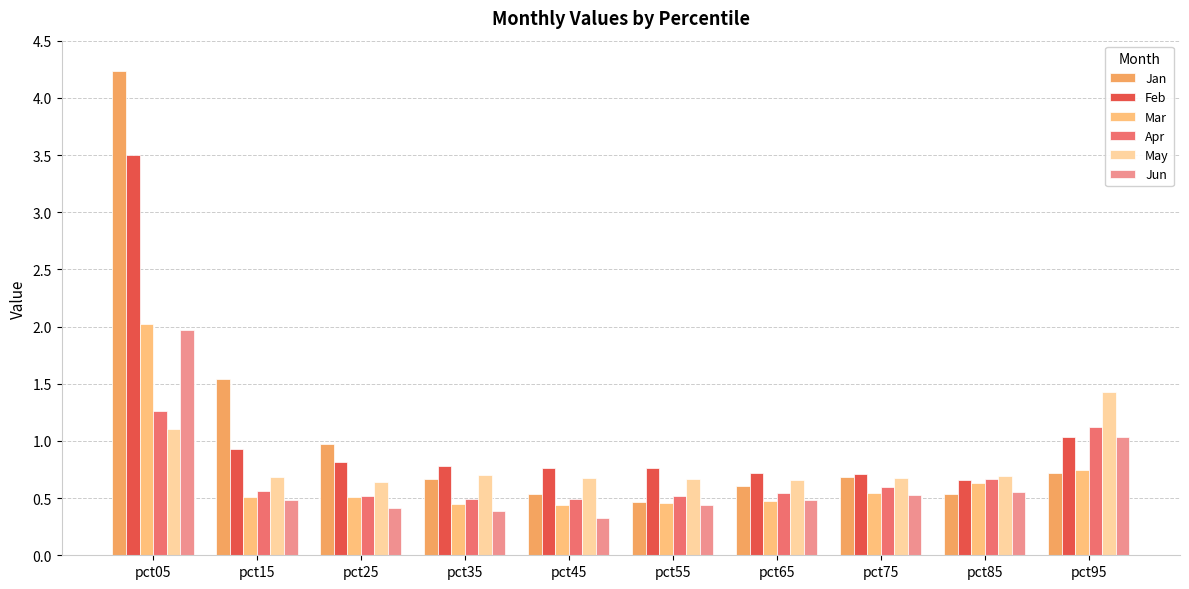

Count the number of data series in this chart.

6